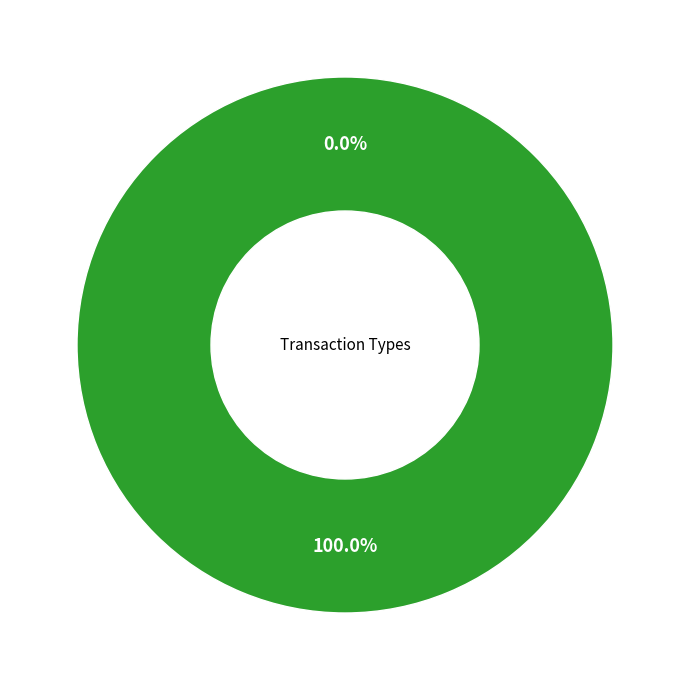

What percentage do Vote and Regular together represent?

100.0%